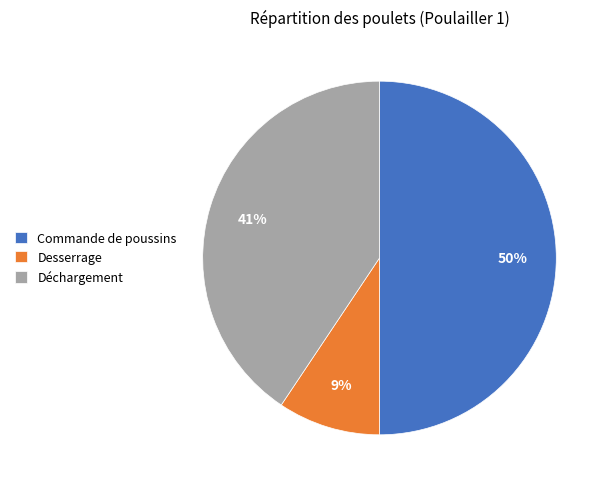

What percentage is the Commande de poussins slice, to the nearest percent?

50%